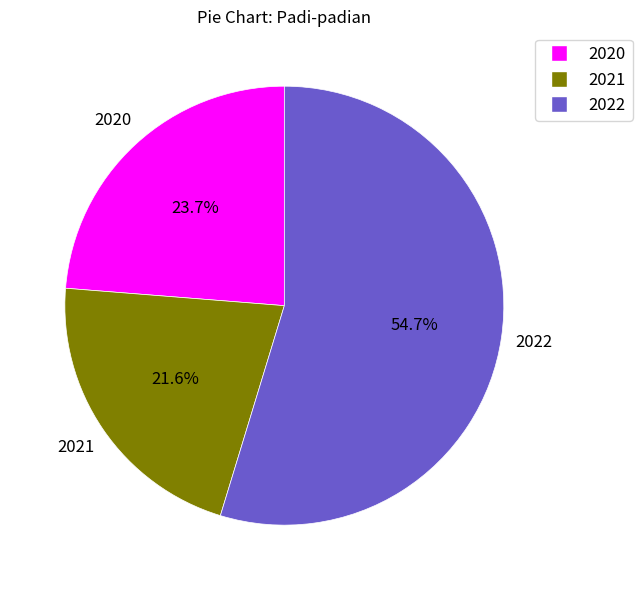

The 2022 slice represents 55% of the pie. True or false?

True